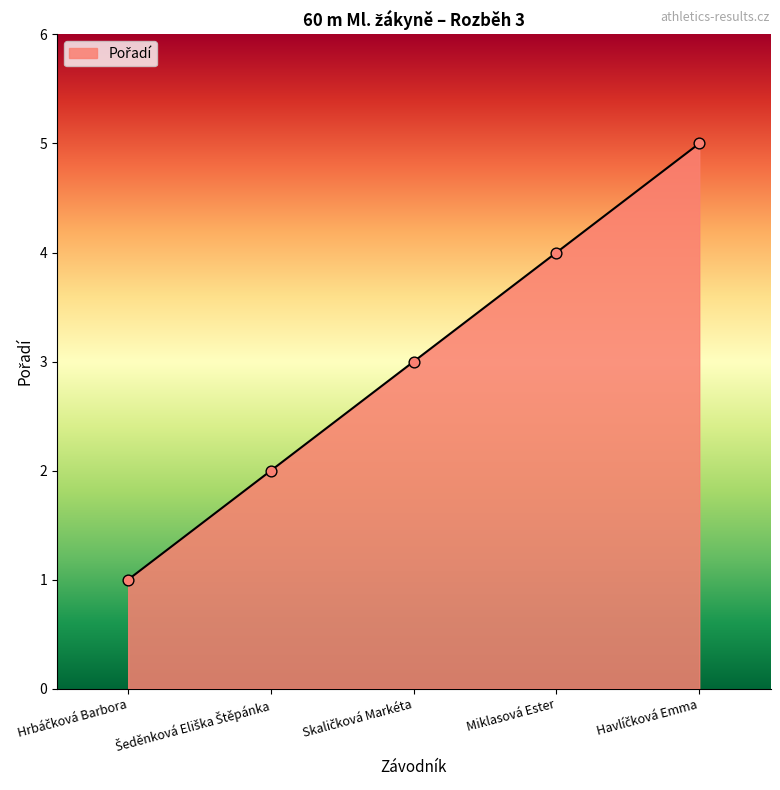

True or false: there are more than 2 points higher than both neighbors.

False